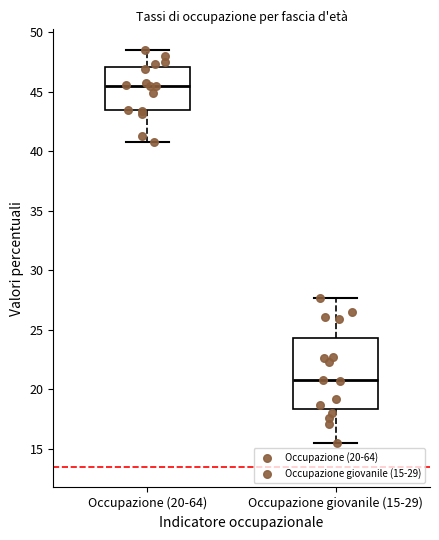

Which box's median line is the highest?

Occupazione (20-64)